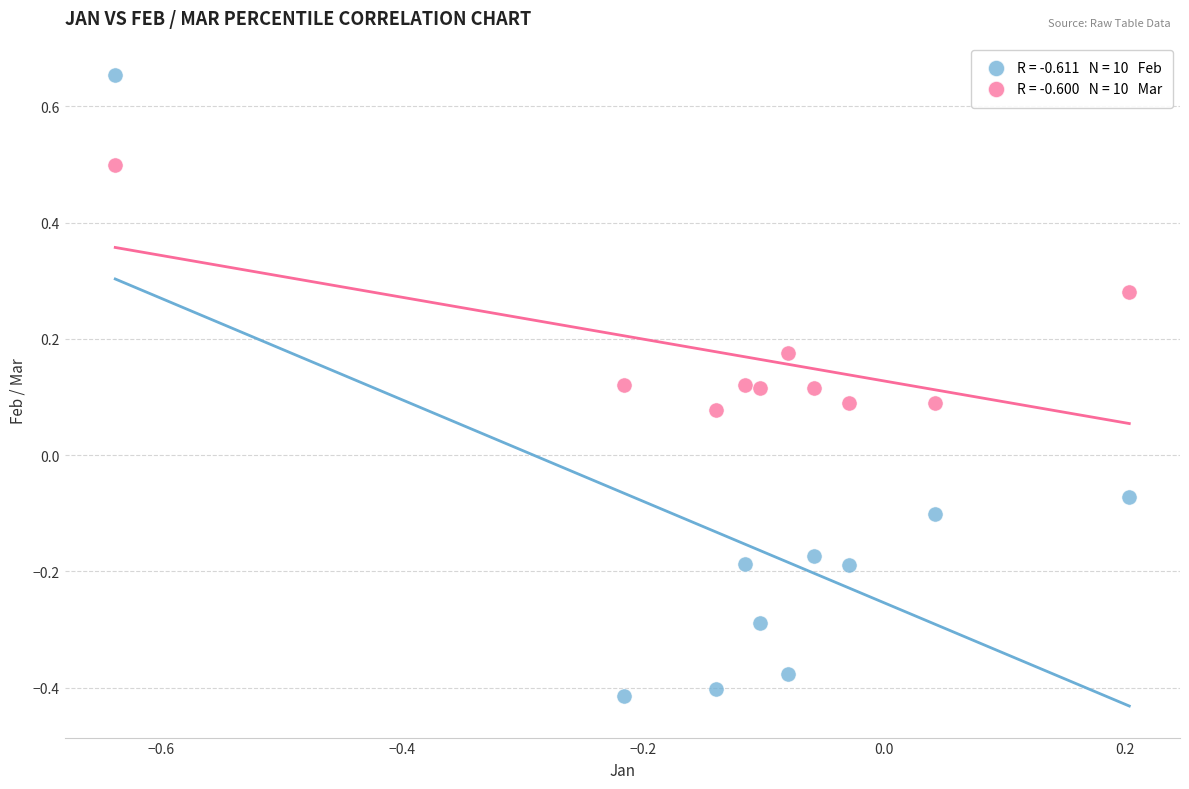

Across all data points, what is the range of X values (max minus min)?

0.8